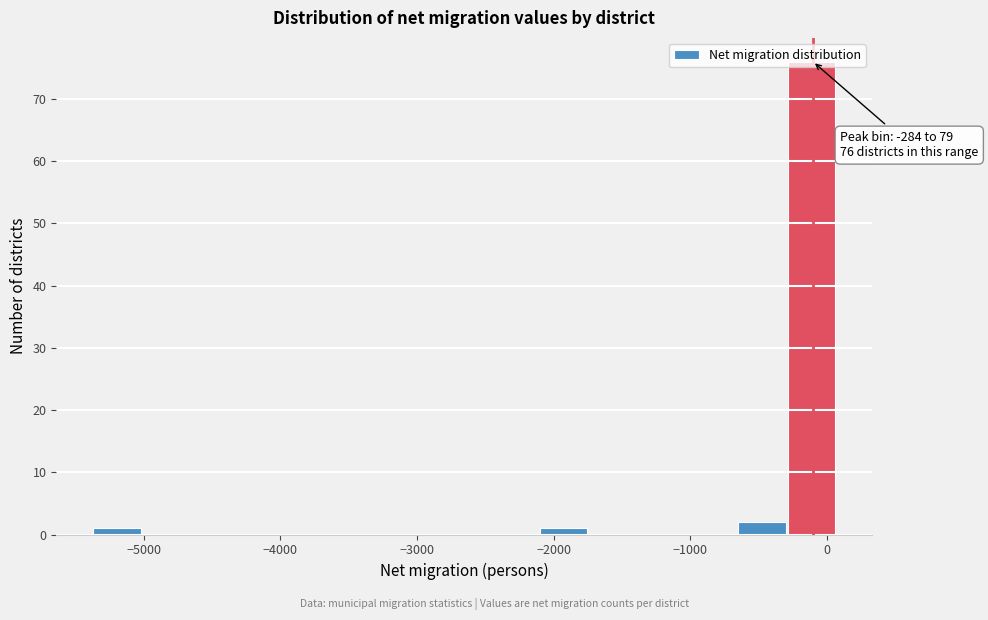

Read against the x-axis, roughly where is the centre of the tallest bar?

-100